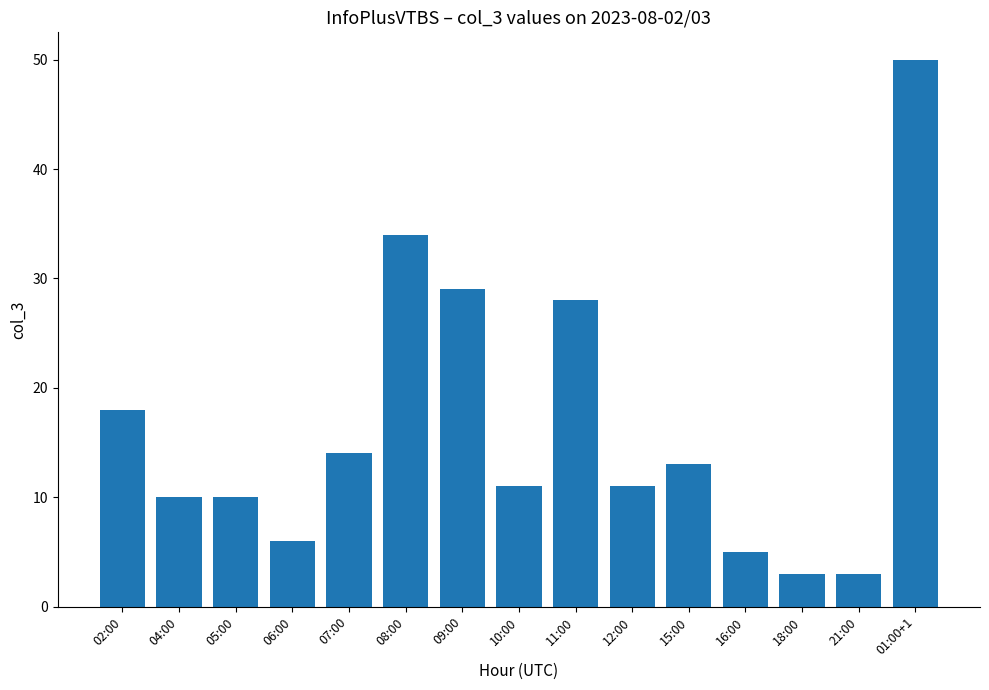

What is the smallest value displayed?

3